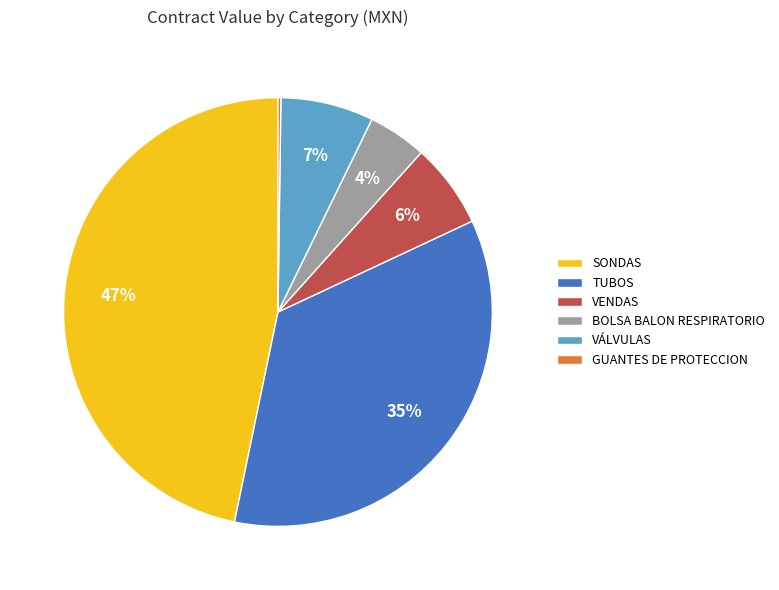

Between VÁLVULAS and BOLSA BALON RESPIRATORIO, which is larger?

VÁLVULAS